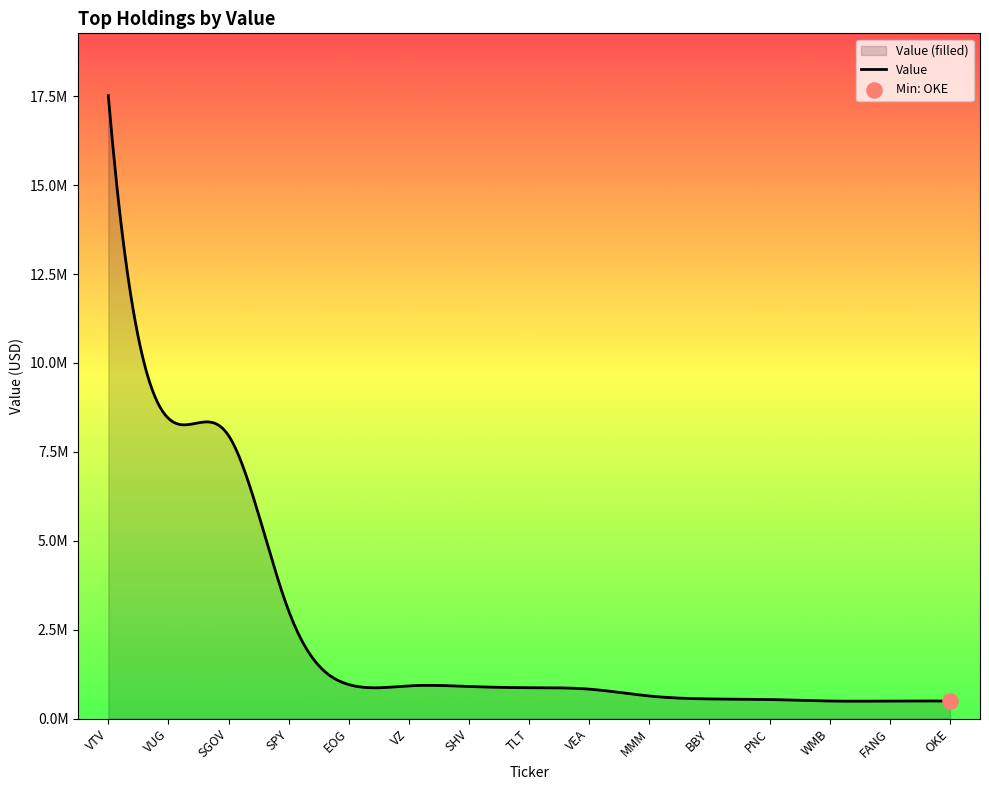

What is the change in value from VTV to PNC?

-16984972